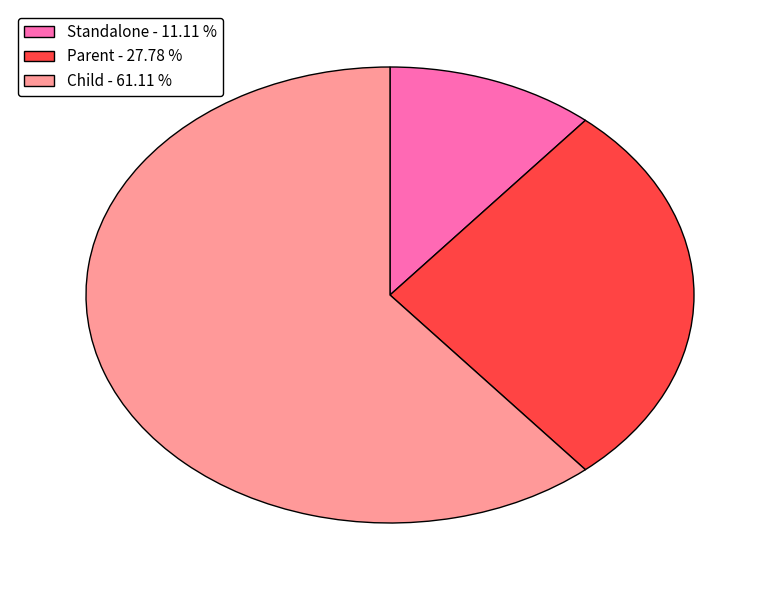

Is there a majority slice in this chart?

Yes